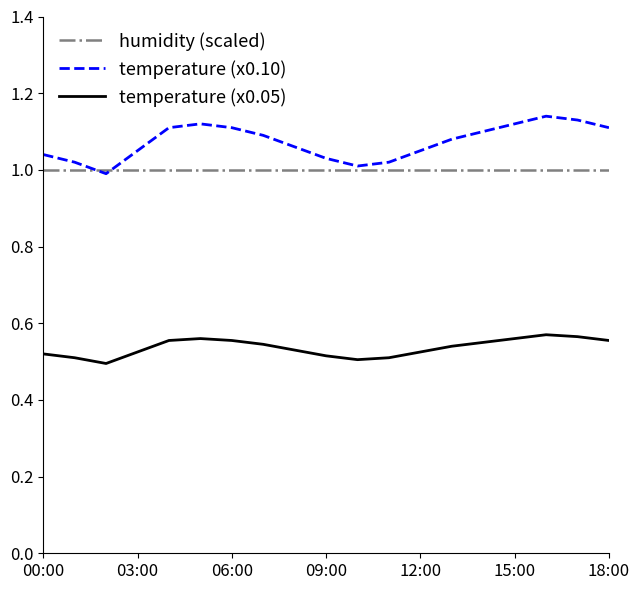

True or false: temperature (x0.05) and humidity (scaled) cross at least once.

False